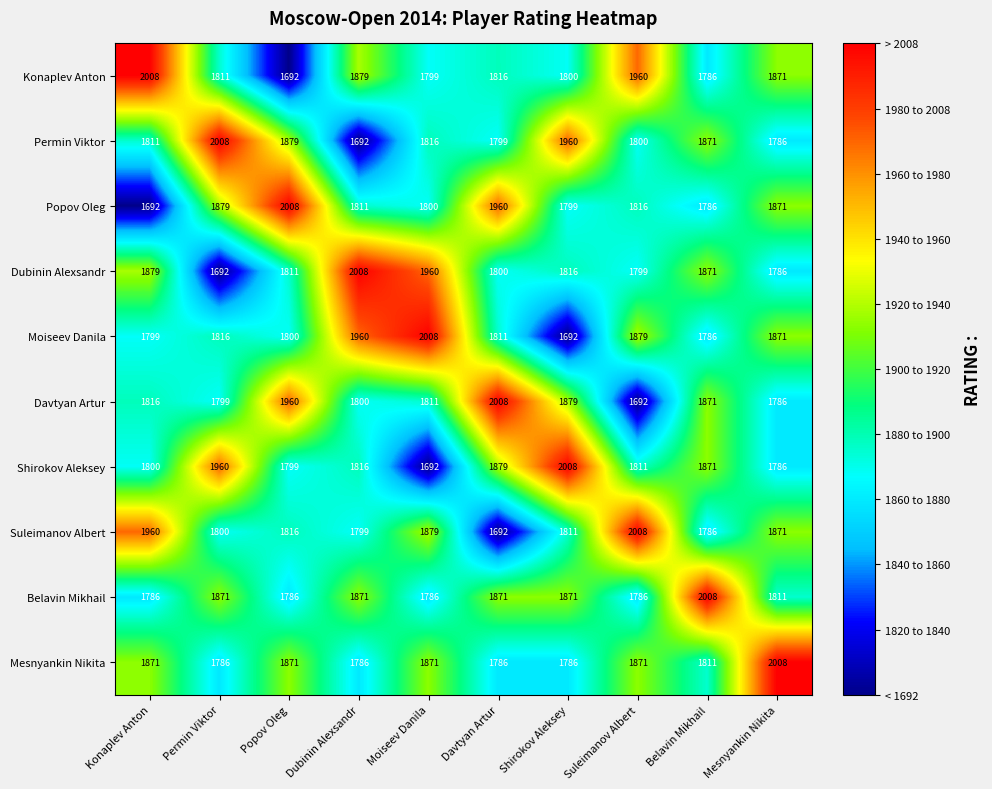

At which label does Permin Viktor first exceed 1816?

Permin Viktor